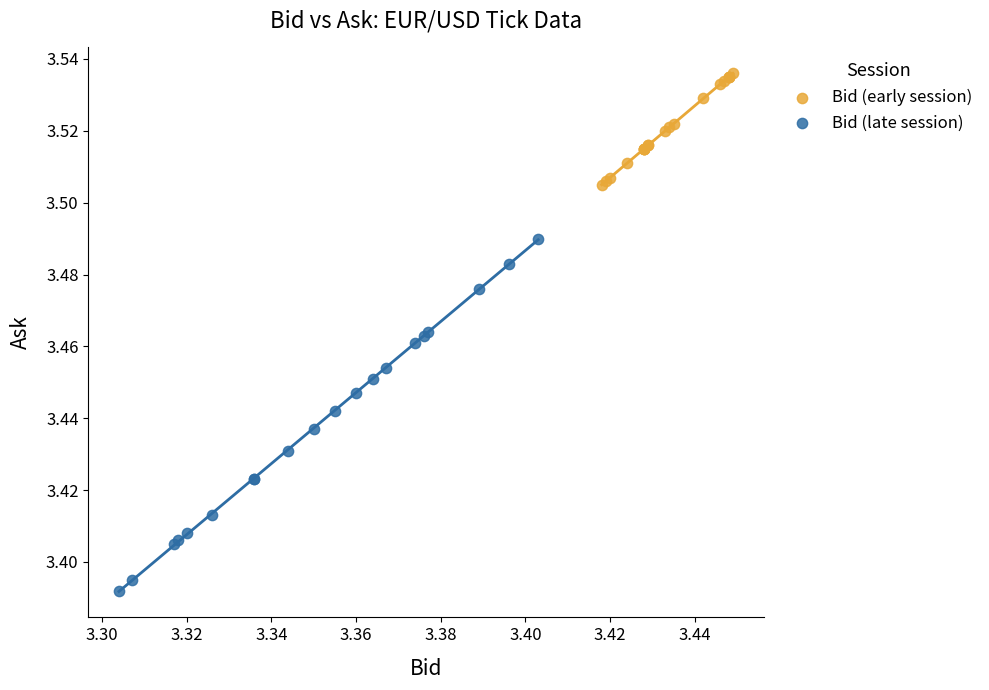

Which series contains the highest Y value?

Bid (early session)